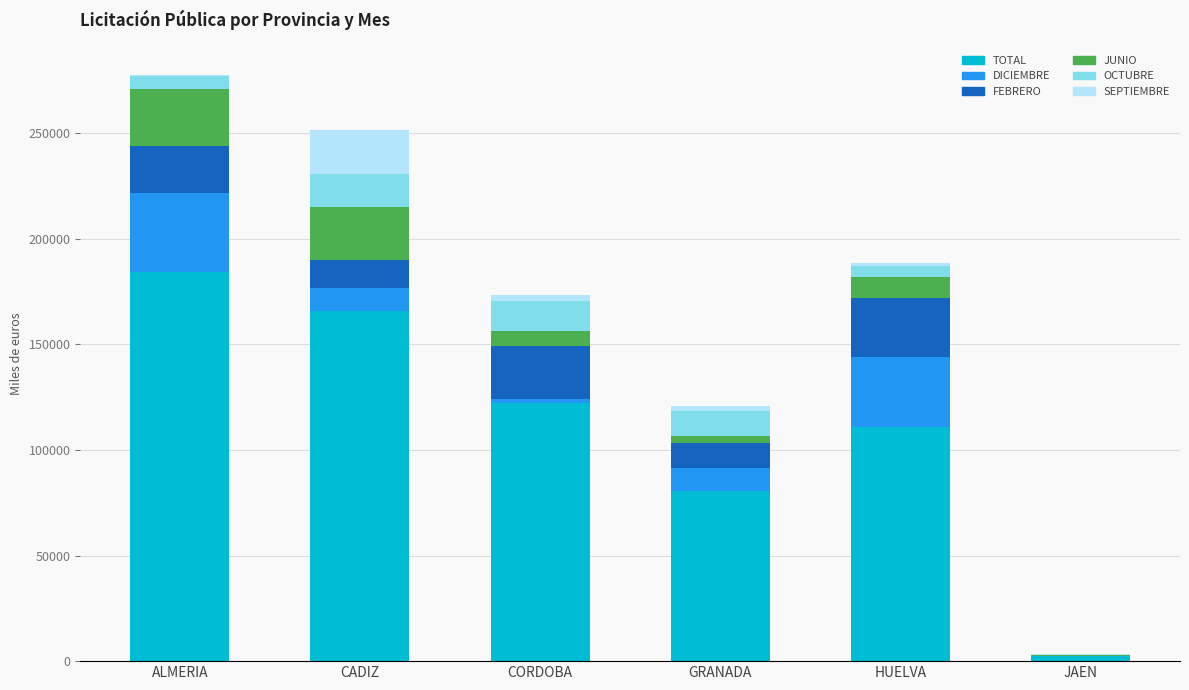

At which label is TOTAL closest to 93342?

GRANADA